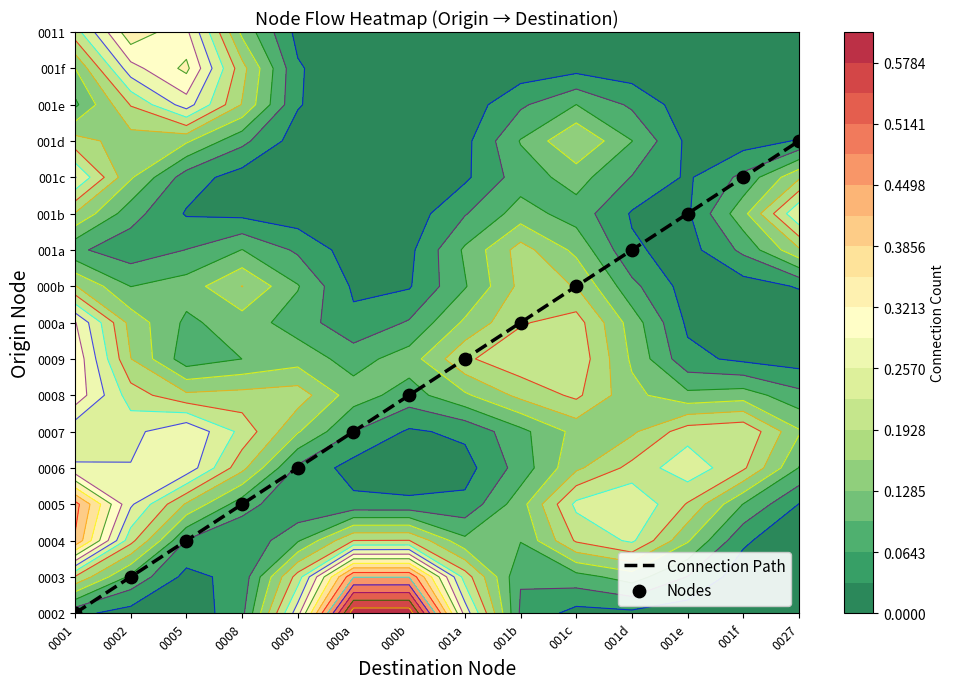

The Connection Path series shows 3 at 0008. True or false?

True